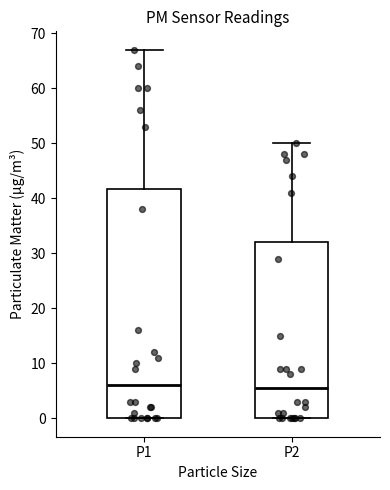

Reading left to right, transcribe this box plot: for each box, give where its median line is, the range the box spans, and where its two whiskers end, as read against the y-axis. The values are not printed on the chart, so give them approximately, as read against the axis.

P1: median 6, box 0 to 42, whiskers 0 to 67
P2: median 6, box 0 to 32, whiskers 0 to 50